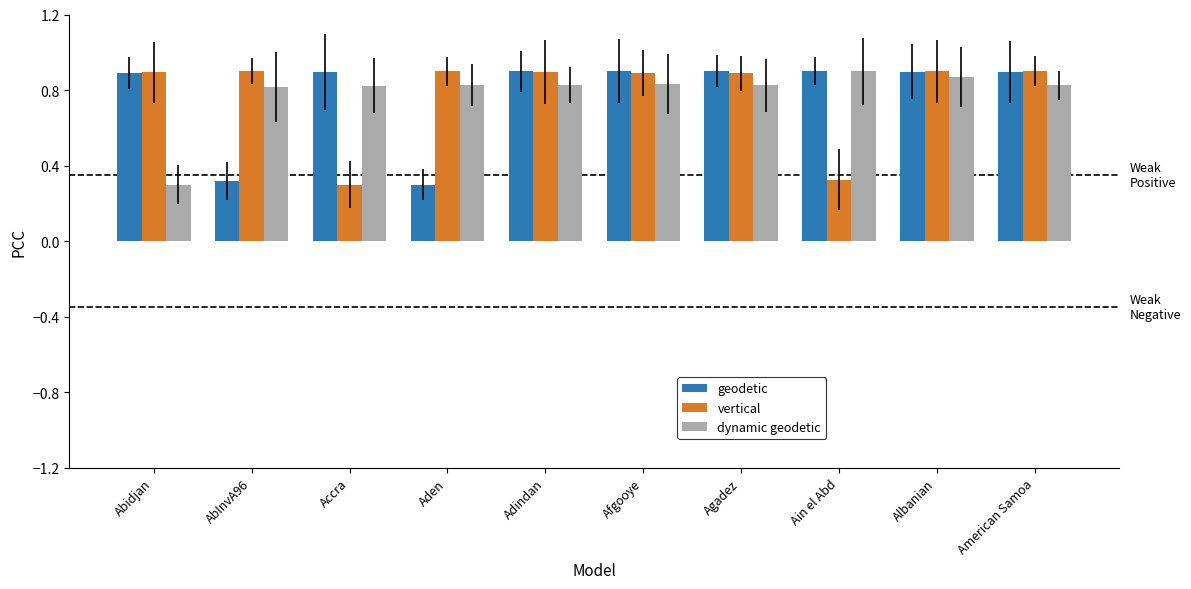

List the labels in order of vertical value, largest first.

AbInvA96, Albanian, Aden, American Samoa, Adindan, Abidjan, Agadez, Afgooye, Ain el Abd, Accra